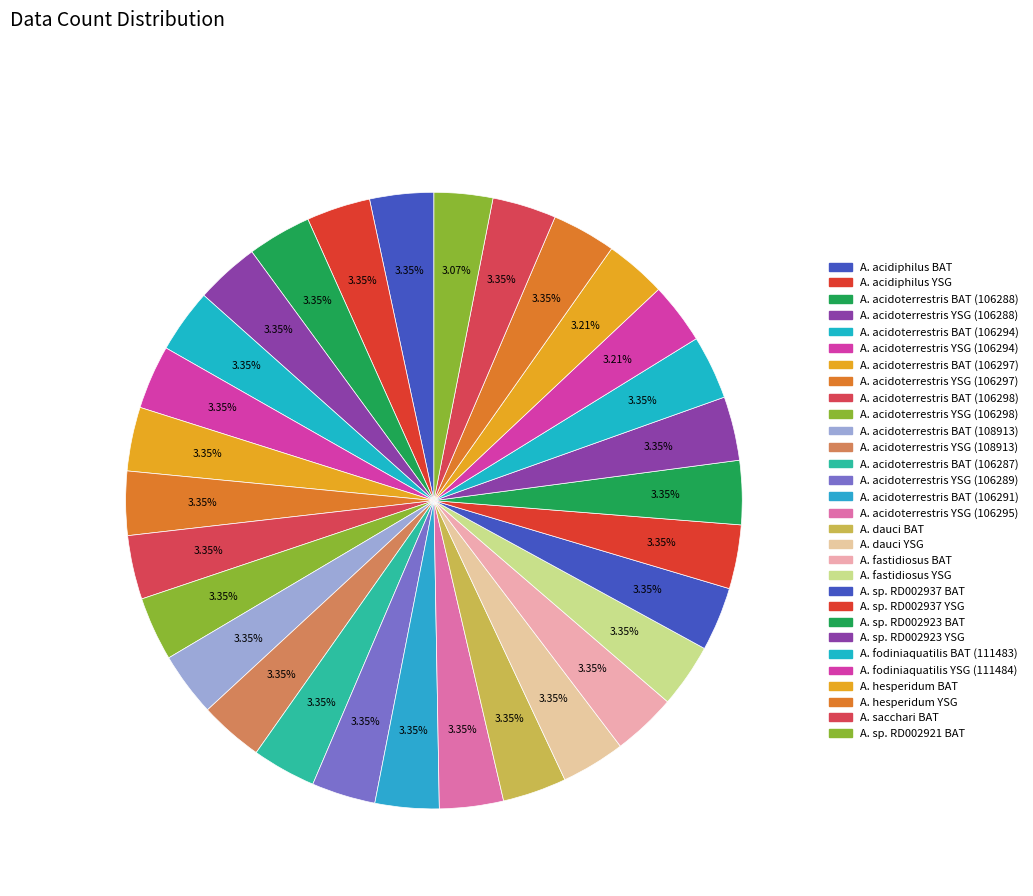

Count the number of slices in the pie.

30